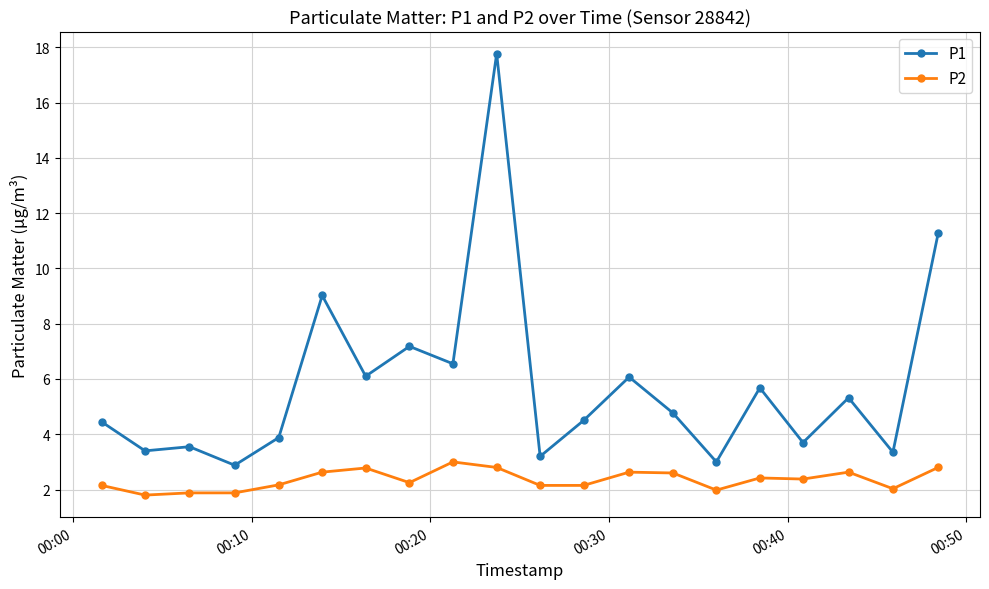

Which series has the largest total across all categories?

P1